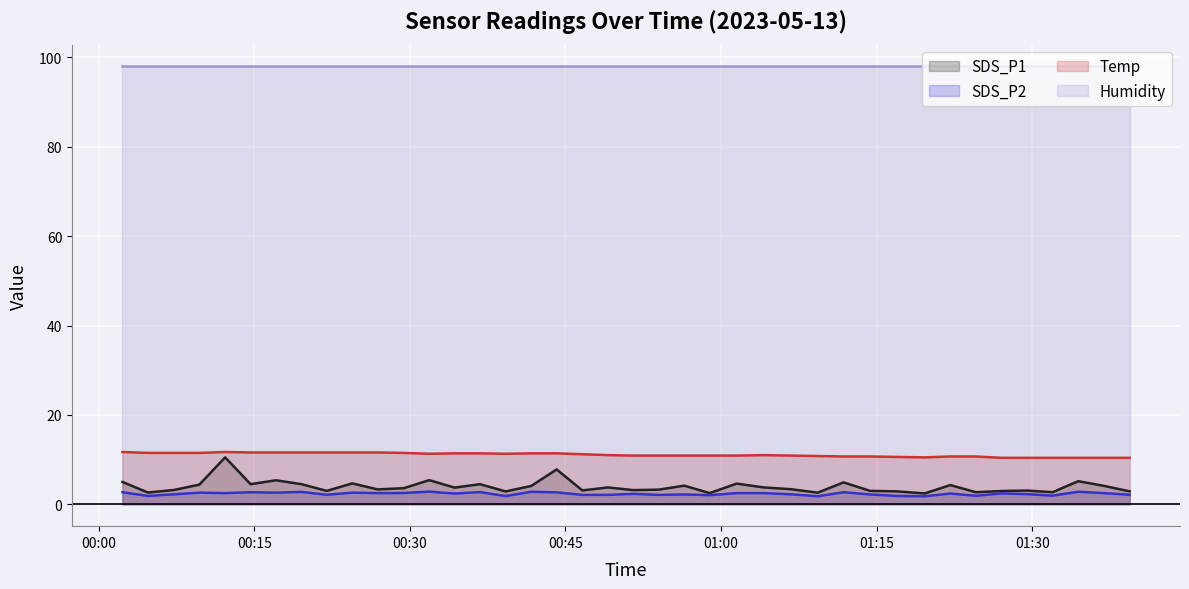

What value does the SDS_P1 series have at 13?

3.7